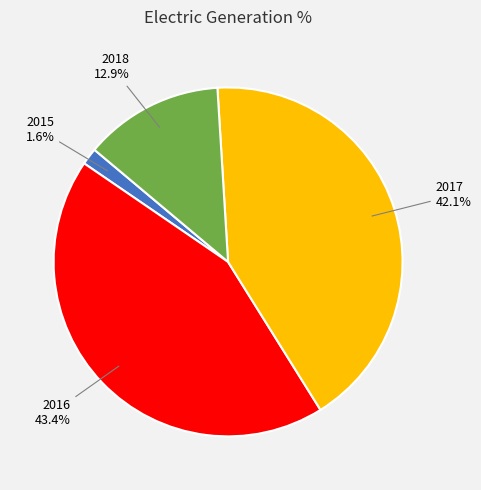

Approximately how many times larger is the value at 2016 compared to 2017?

1.0